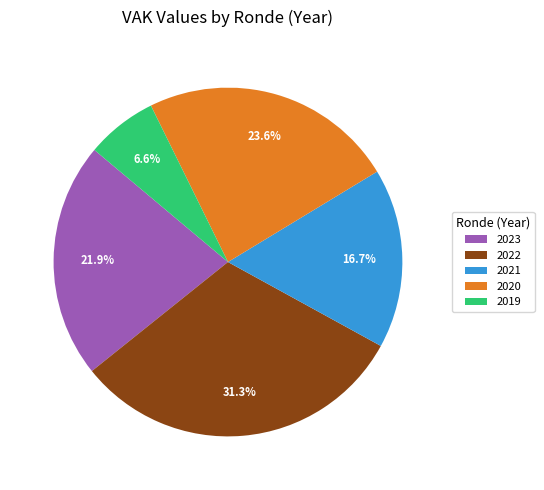

Do 2019 and 2021 together represent more than half of the pie?

No